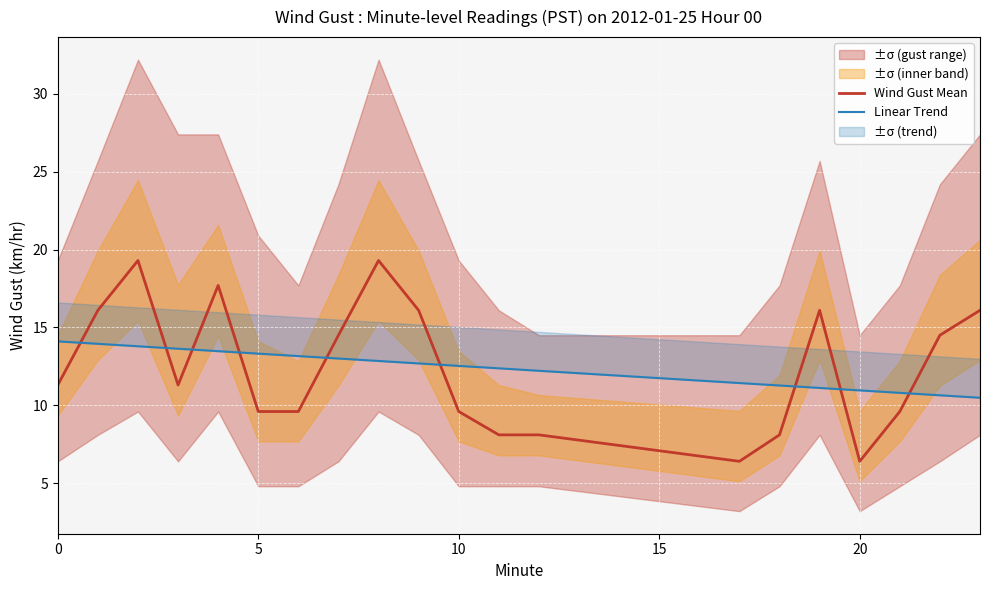

How many interior local valleys does the Wind Gust Mean series have?

3